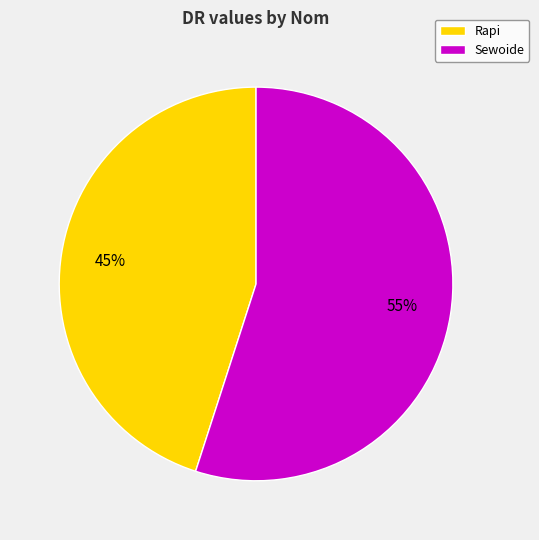

Count the number of slices in the pie.

2